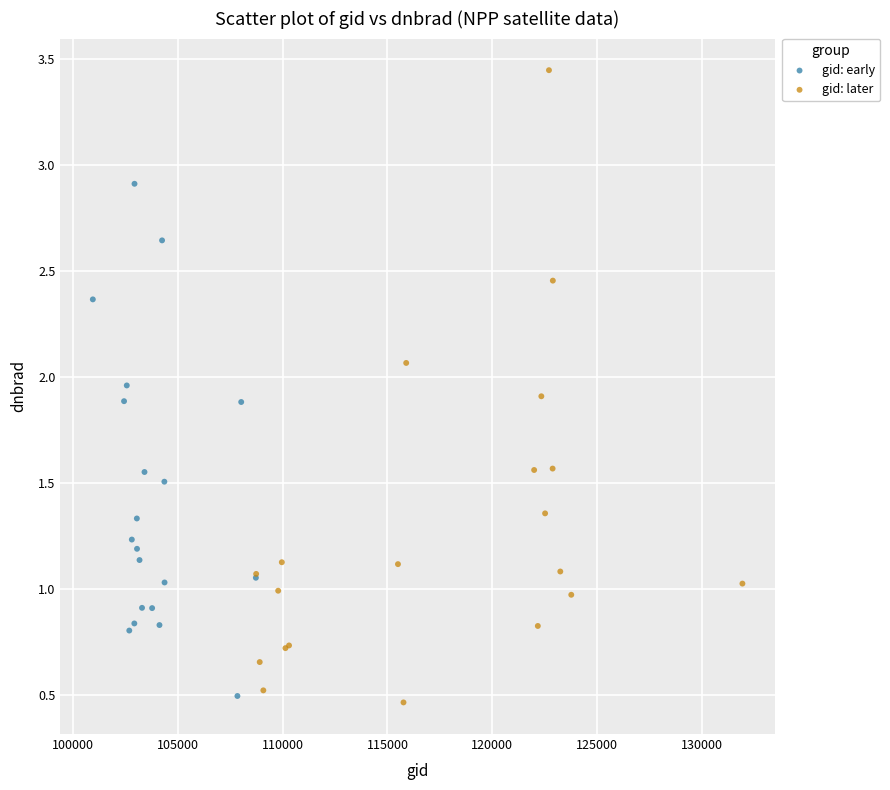

Which series has the largest Y range (max minus min)?

gid: later